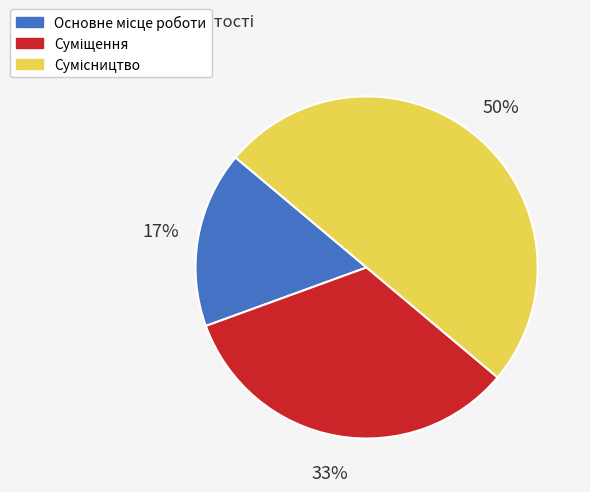

To the nearest percent, what is the average slice percentage?

33%